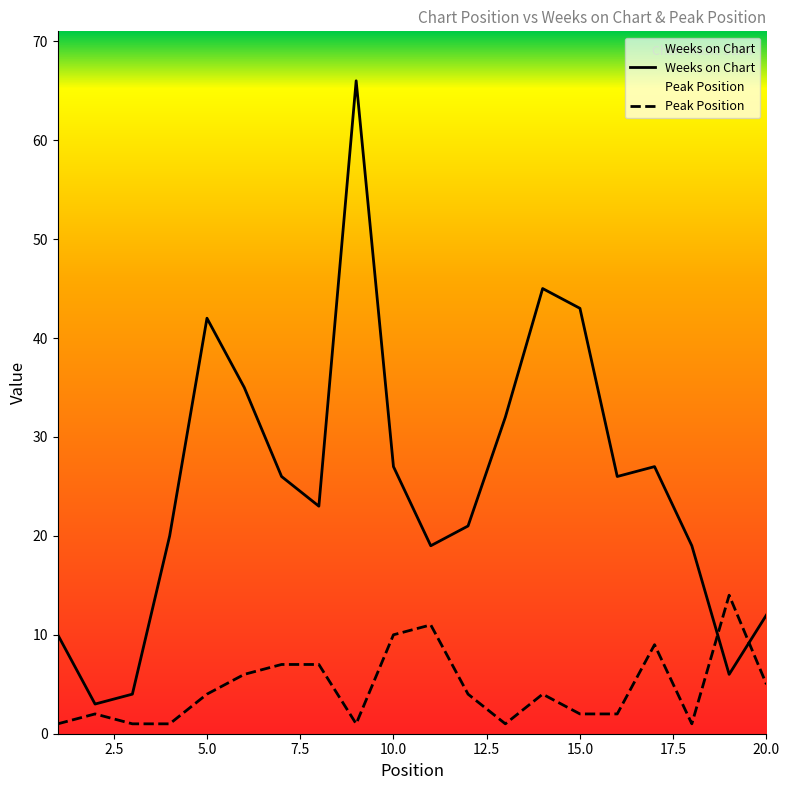

Which series has the largest range (max minus min)?

Weeks on Chart